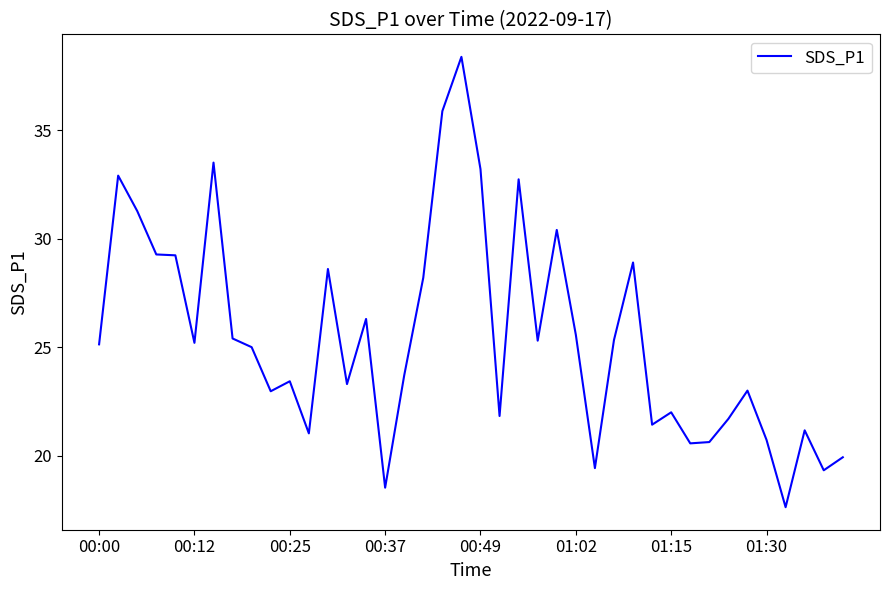

What is the difference between the maximum and minimum values?

20.7